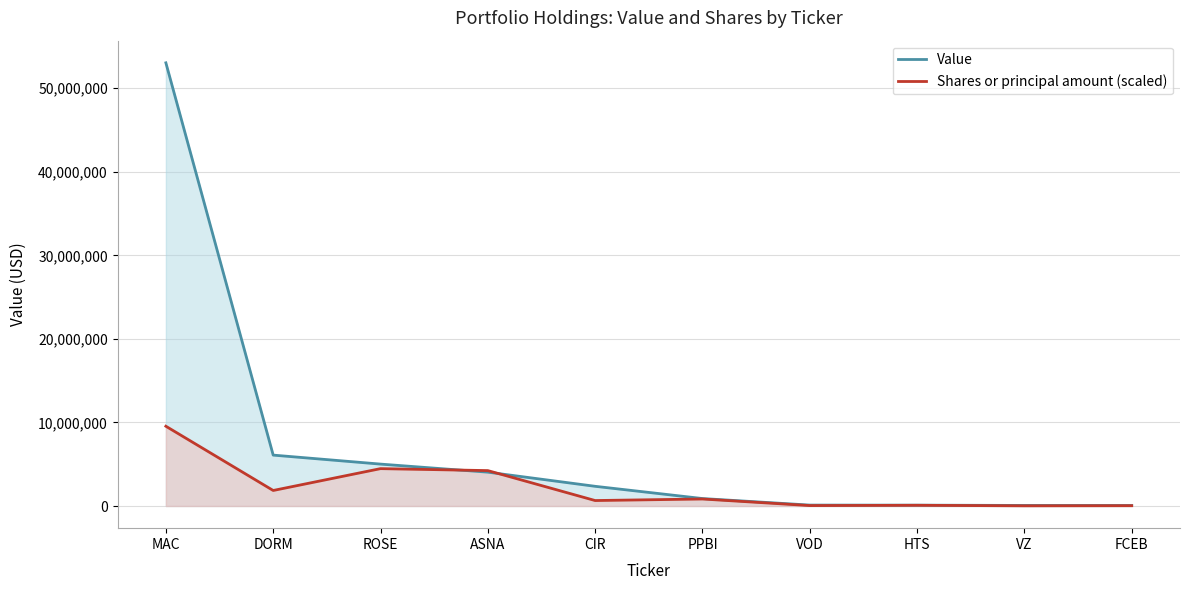

How many categories are shown in the chart?

10